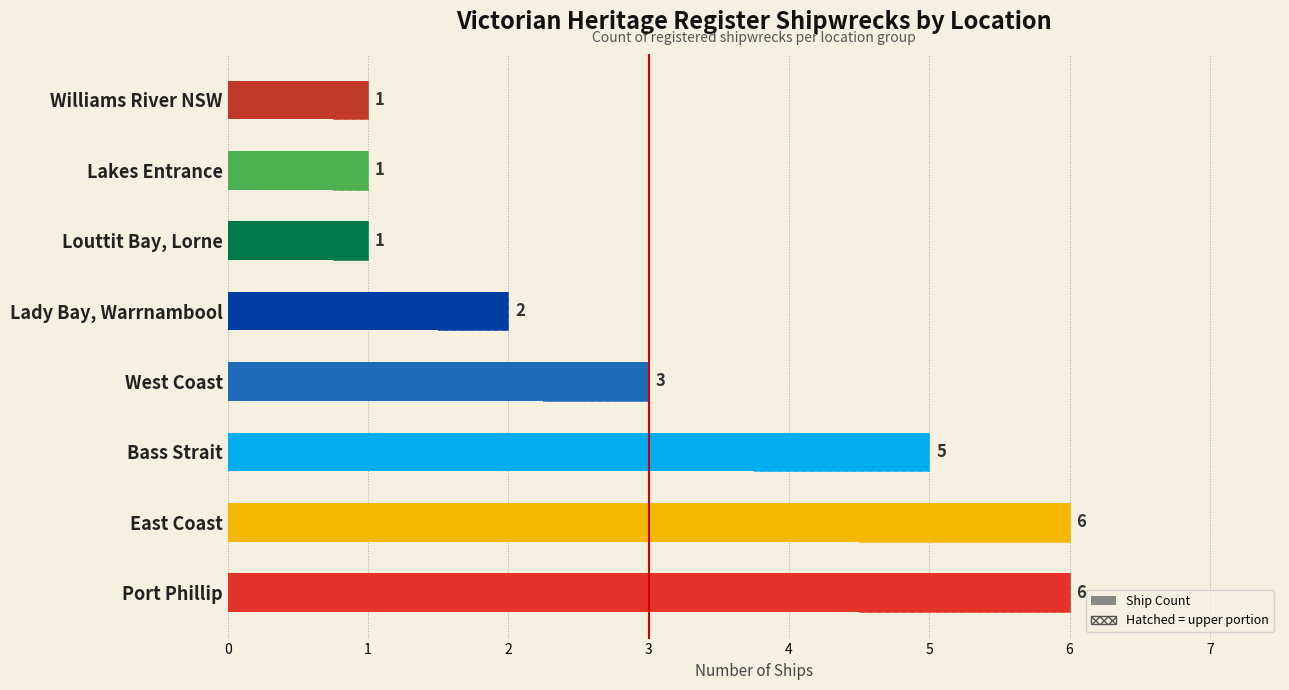

What is the change in value from West Coast to Lady Bay, Warrnambool?

-1